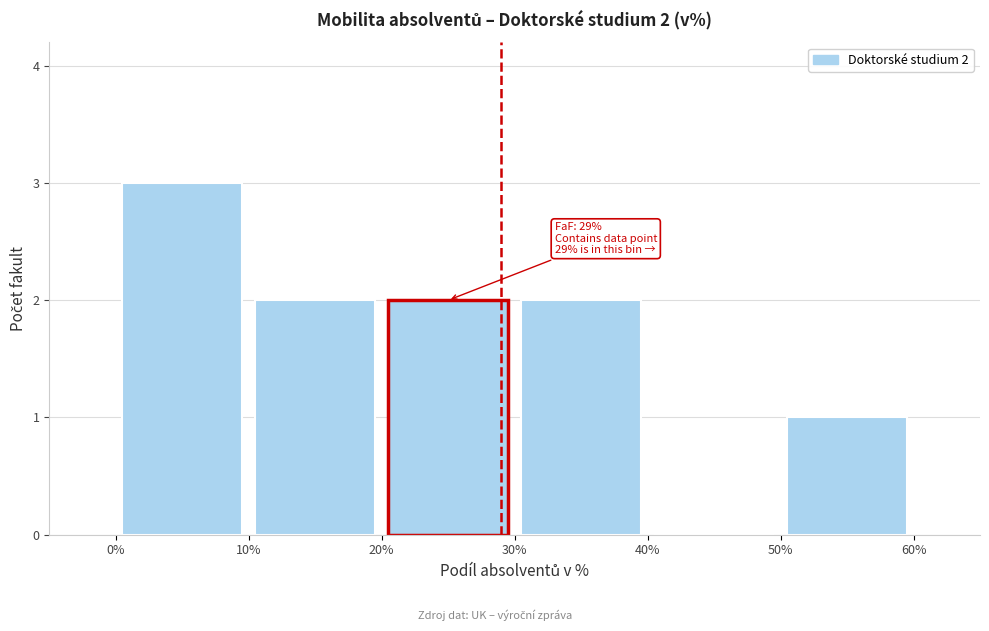

Which range on the x-axis has the tallest bar?

0% to 10%